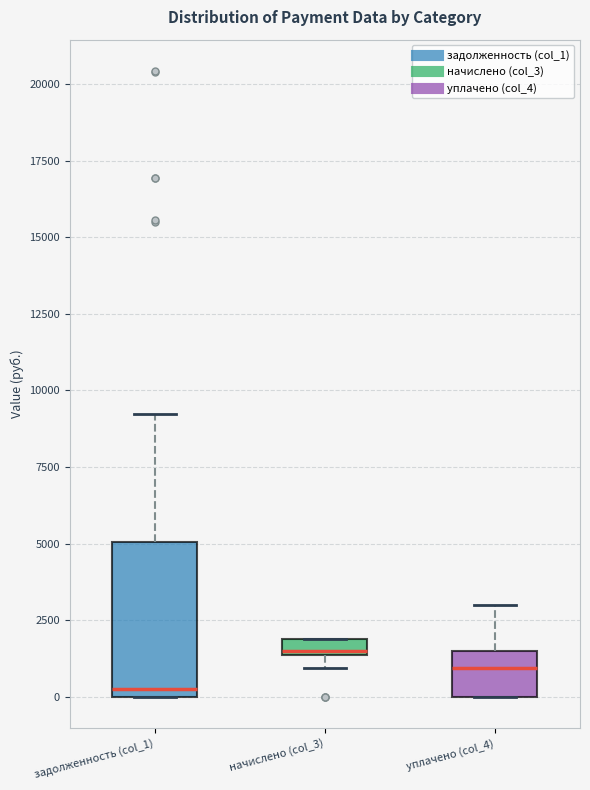

Which box is the tallest, from its lower edge to its upper edge?

задолженность (col_1)